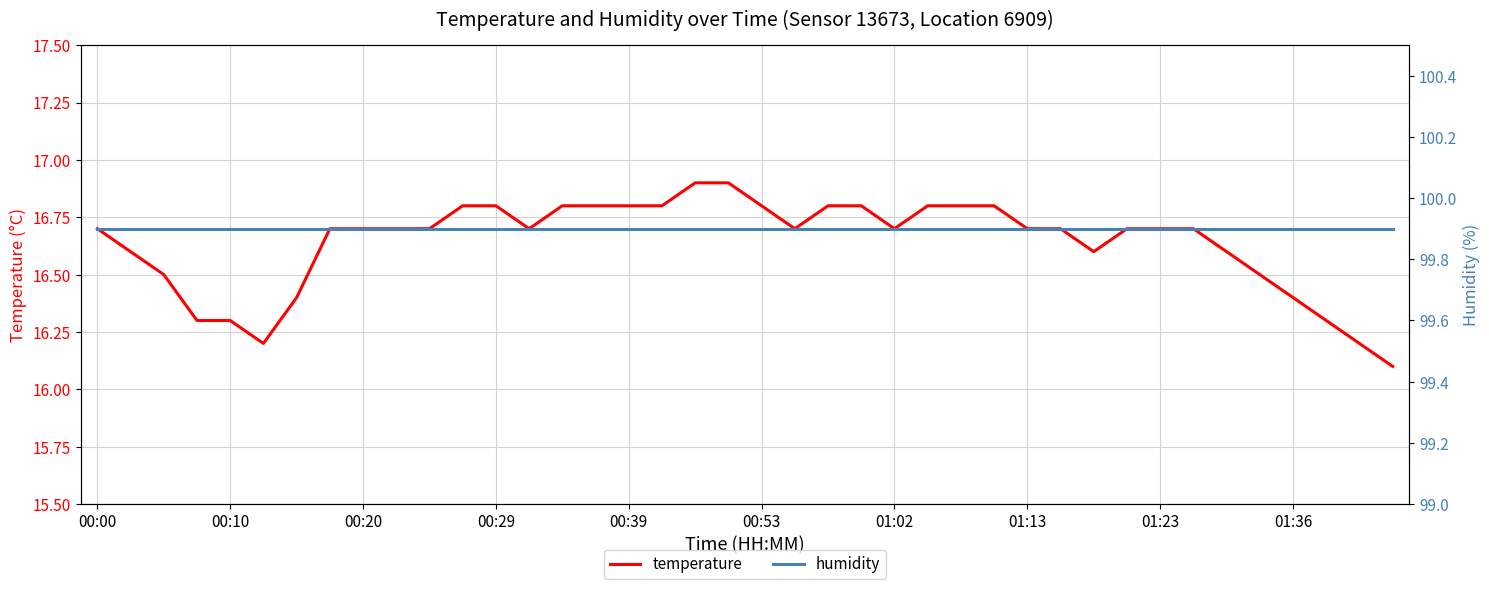

True or false: temperature and humidity intersect in this chart.

False